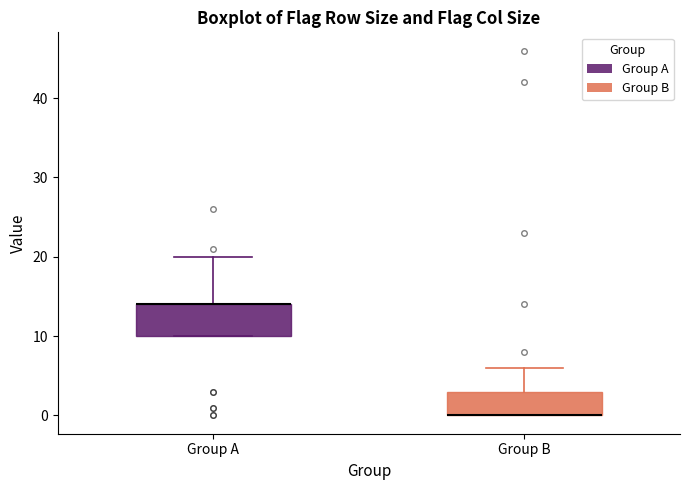

Which box is the tallest, from its lower edge to its upper edge?

Group A